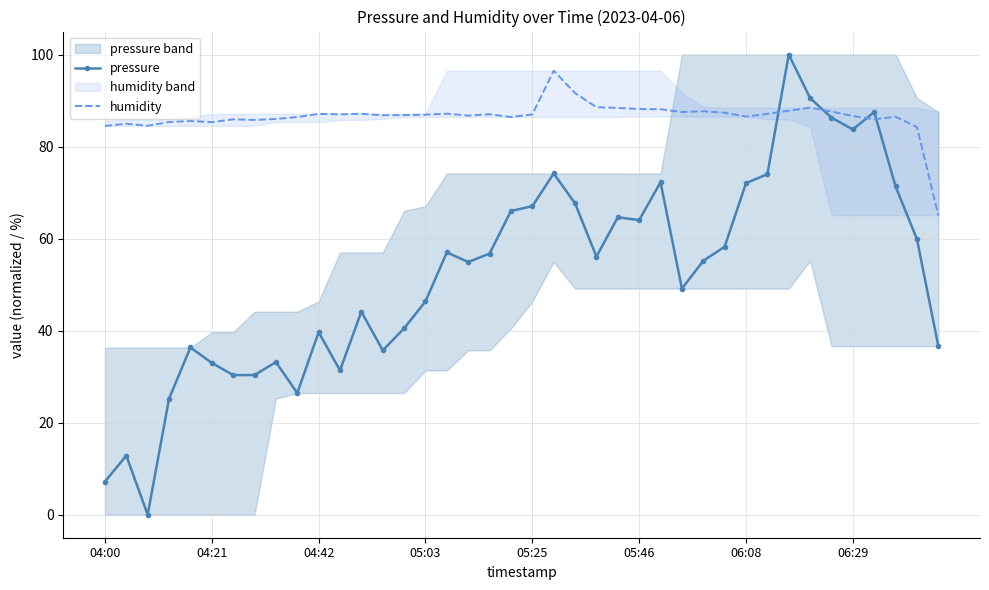

List the series in order of their peak value, highest first.

pressure, humidity